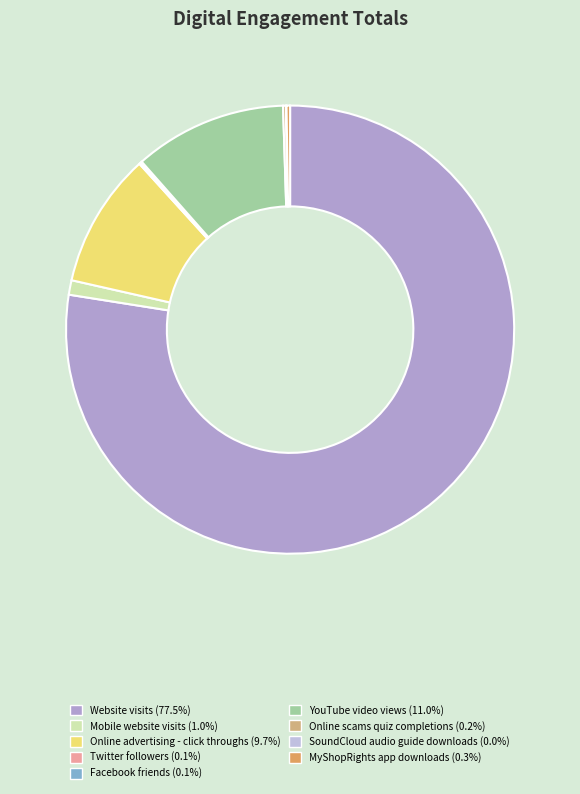

What percentage do SoundCloud audio guide downloads and Website visits together represent?

77.5%